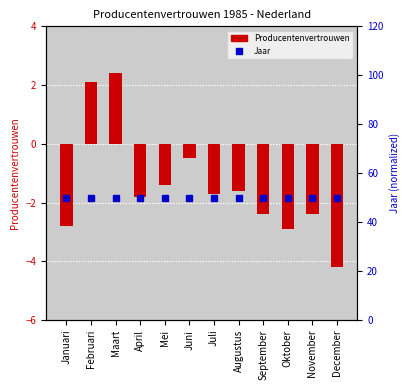

What is the label of the 3rd bar from the left?

Maart